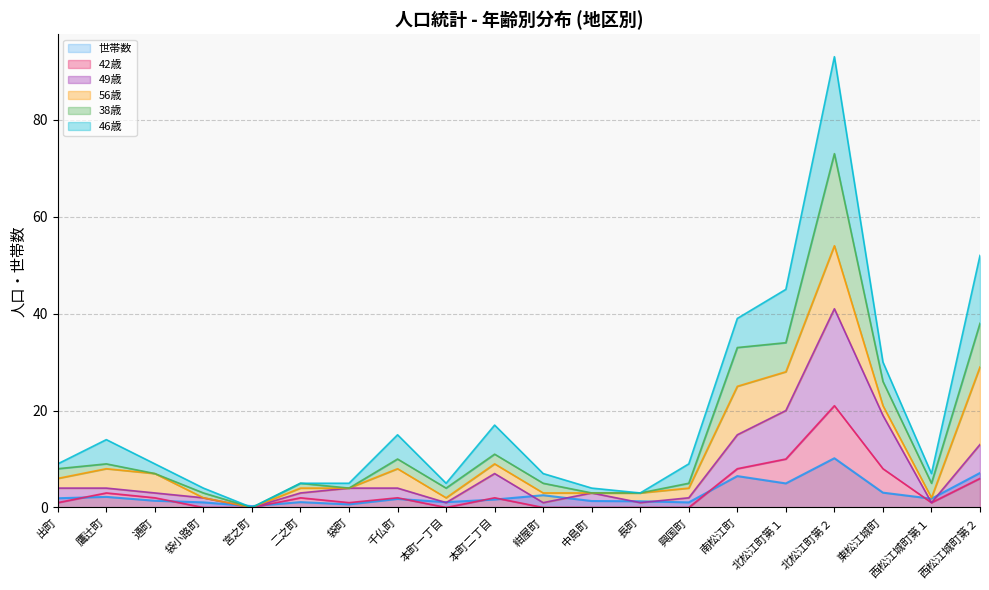

What is the label of the 6th point from the left?

二之町